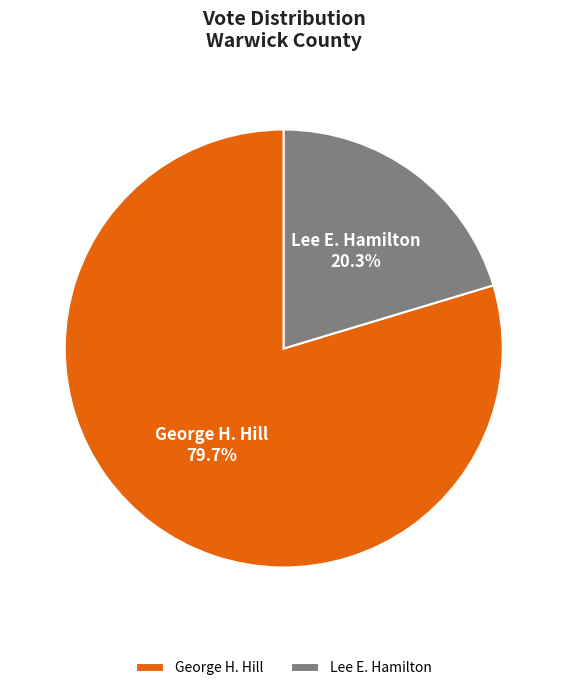

What percentage is the Lee E. Hamilton slice, to the nearest percent?

20%